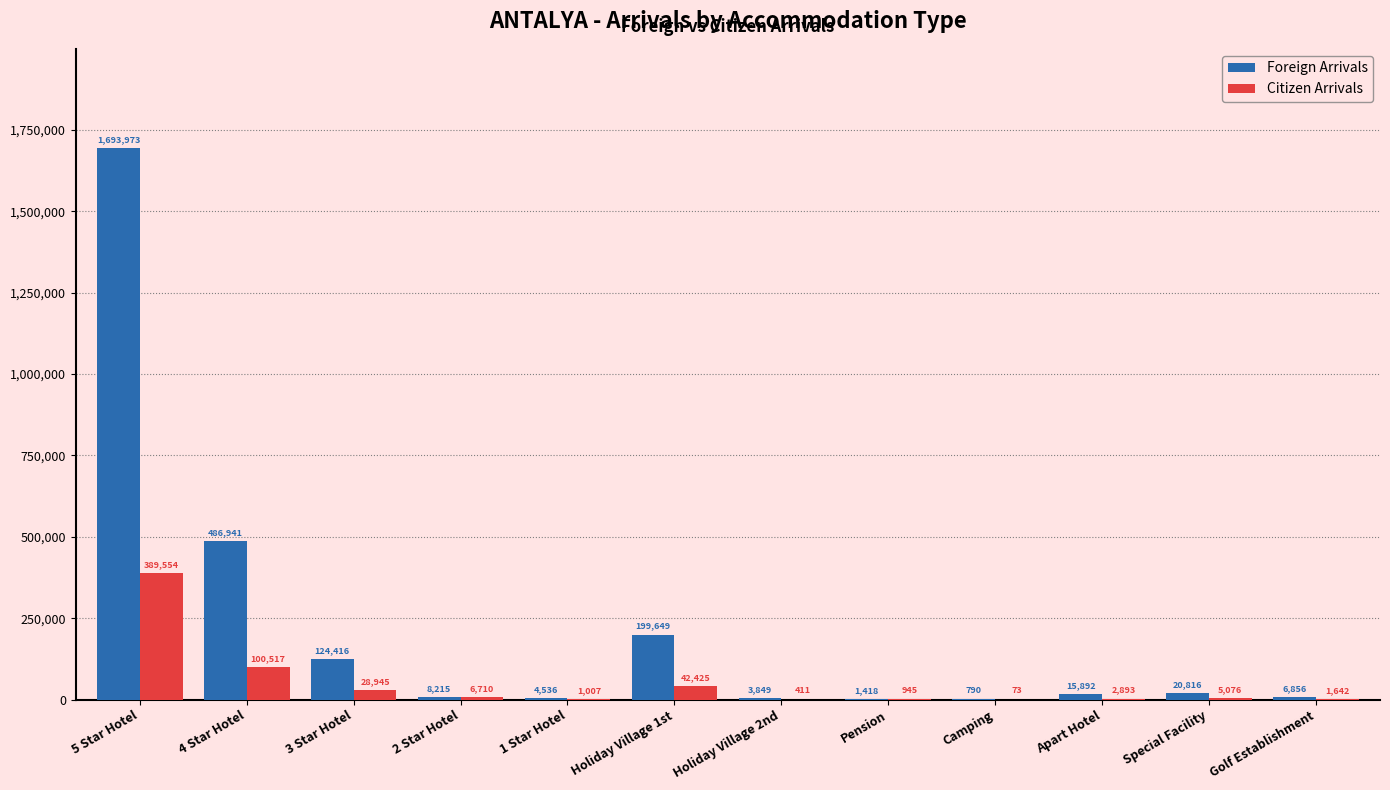

Reading left to right, what are all the values shown in this chart?

Foreign Arrivals: 1693973	486941	124416	8215	4536	199649	3849	1418	790	15892	20816	6856
Citizen Arrivals: 389554	100517	28945	6710	1007	42425	411	945	73	2893	5076	1642